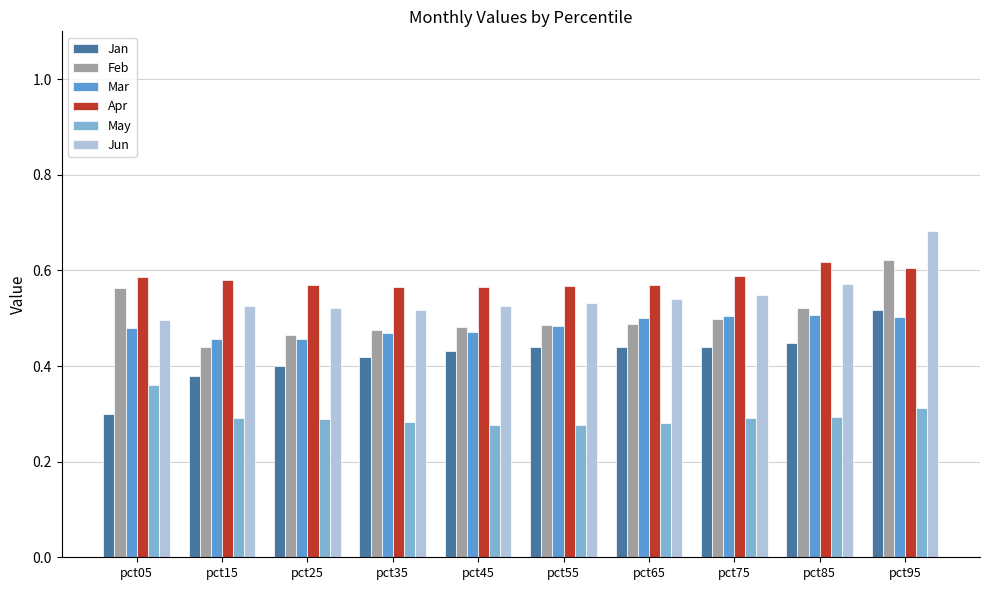

The value of Jun at pct45 is 0.3. True or false?

False